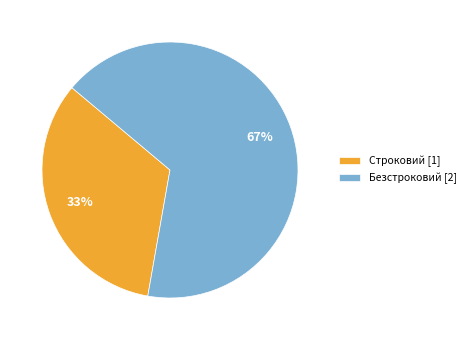

To the nearest percent, what is the combined percentage of Безстроковий [2] and Строковий [1]?

100%